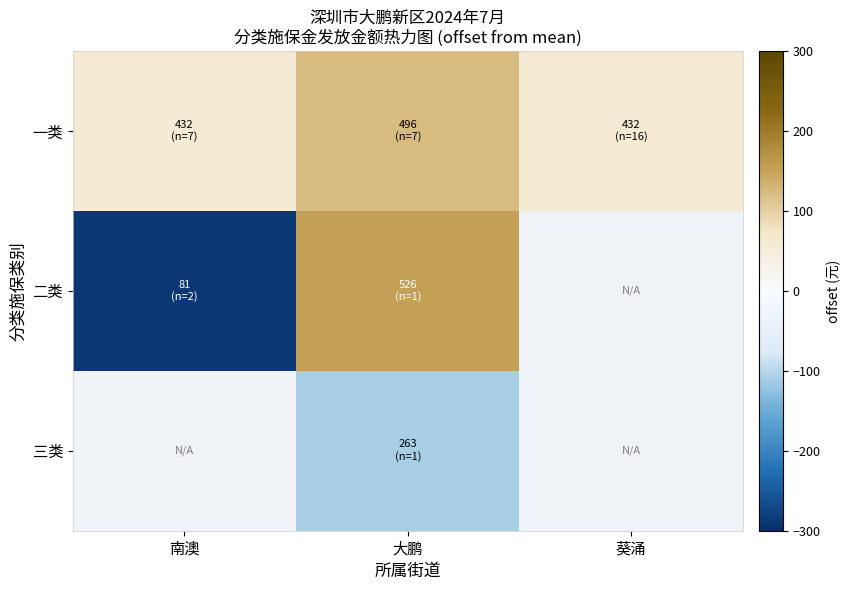

What is the approximate value of 一类 at 大鹏?

123.9